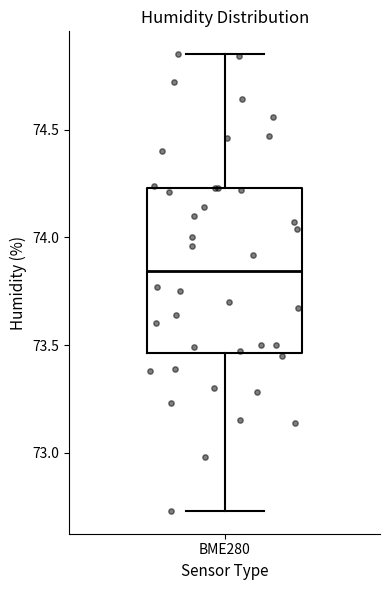

Transcribe this box plot: give where the median line is, the range the box spans, and where the two whiskers end, as read against the y-axis. The values are not printed on the chart, so give them approximately, as read against the axis.

median 73.85, box 73.45 to 74.25, whiskers 72.75 to 74.85